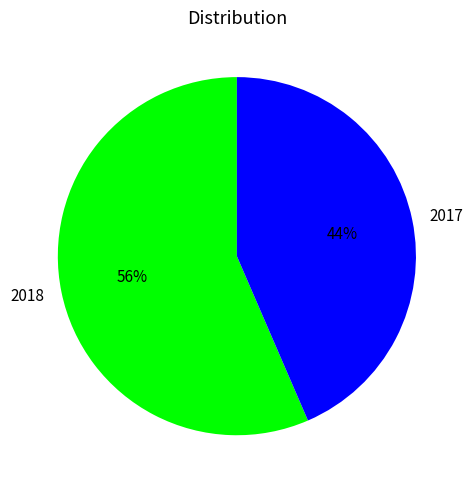

Rank the categories by value from highest to lowest.

2018, 2017